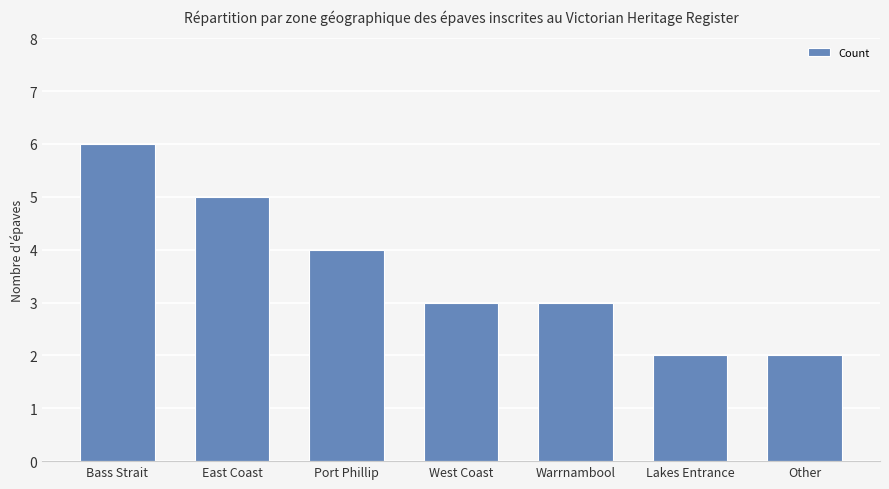

The chart shows a value of 5 at West Coast. True or false?

False